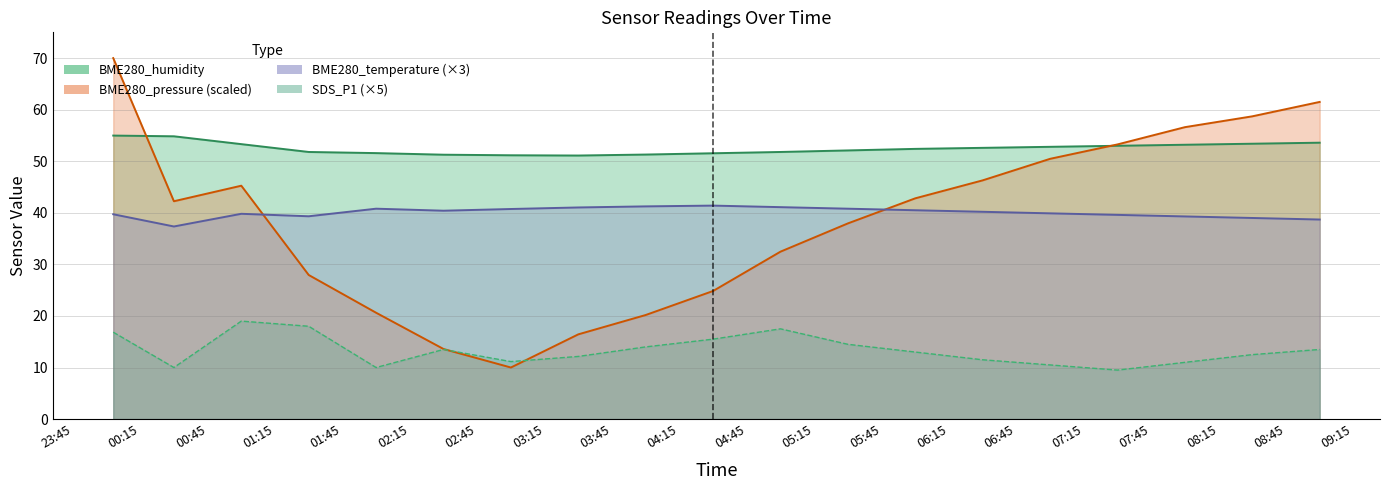

At which label does BME280_humidity reach its peak?

2023/11/02 00:03